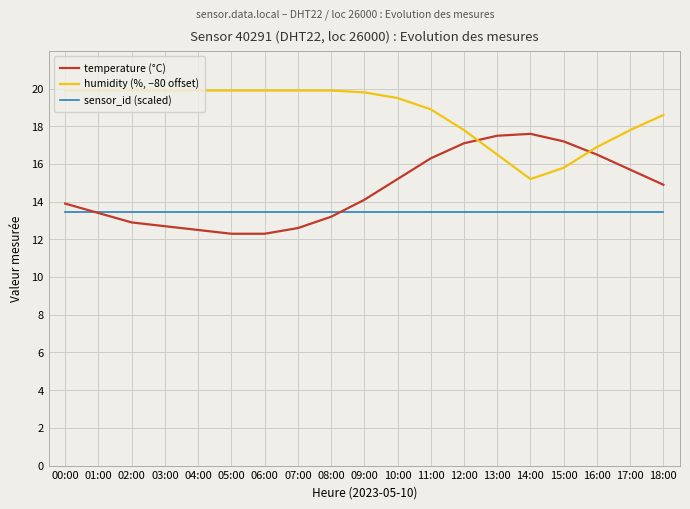

Does the chart have visible grid lines?

Yes